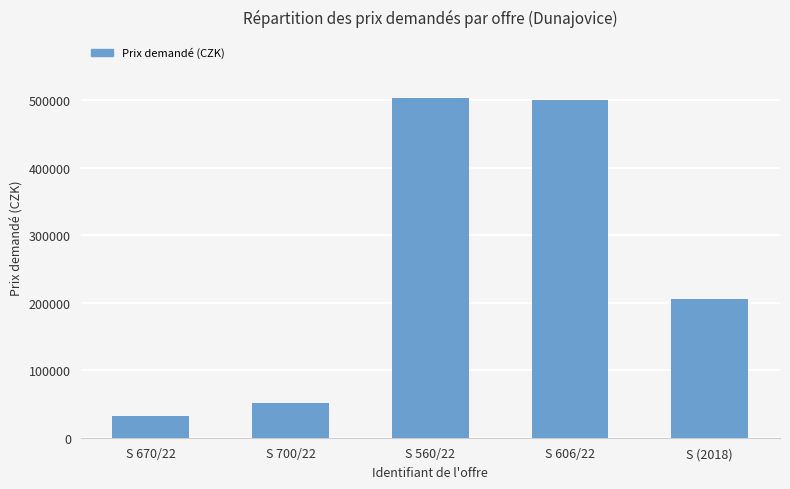

Read the value at S 560/22.

503220